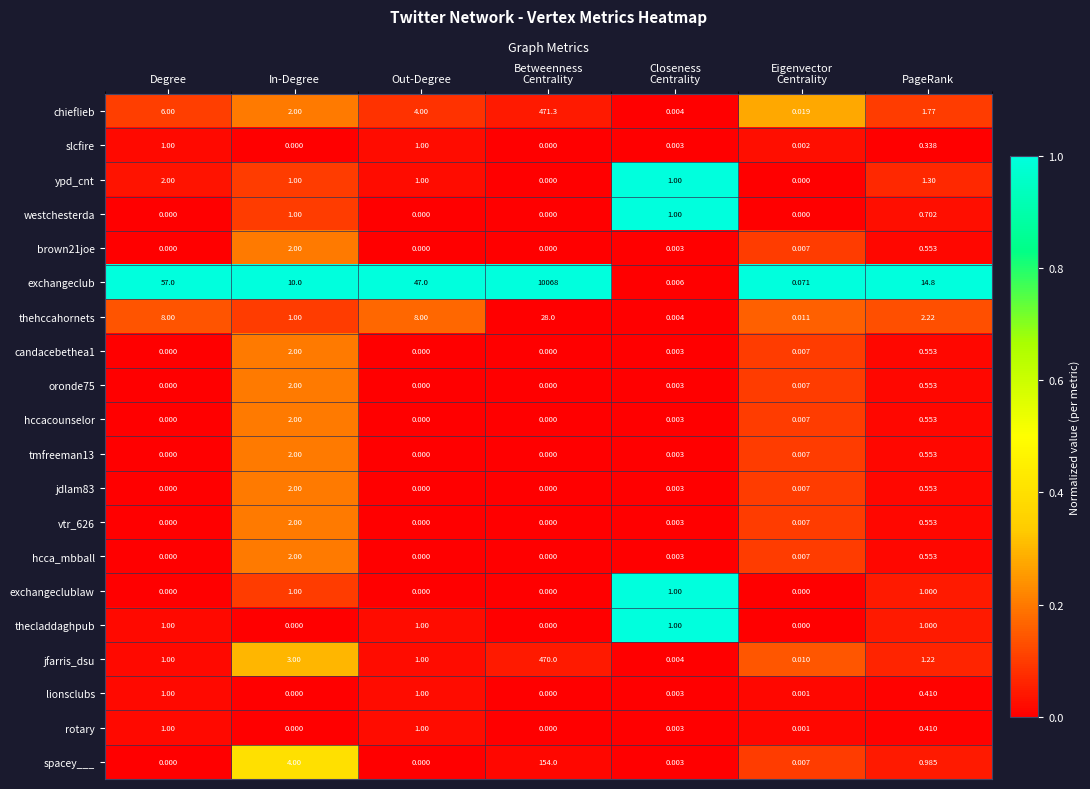

At how many categories does at least one series exceed 0?

7